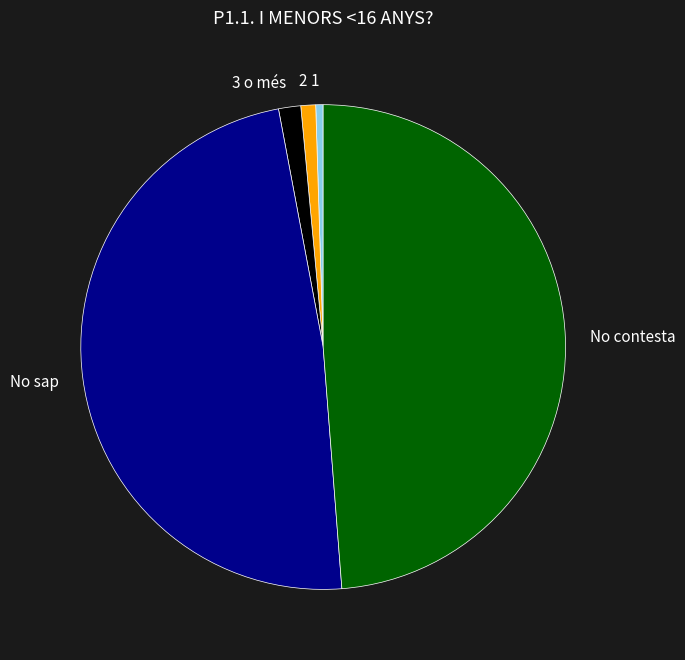

How many slices are in this pie chart?

5